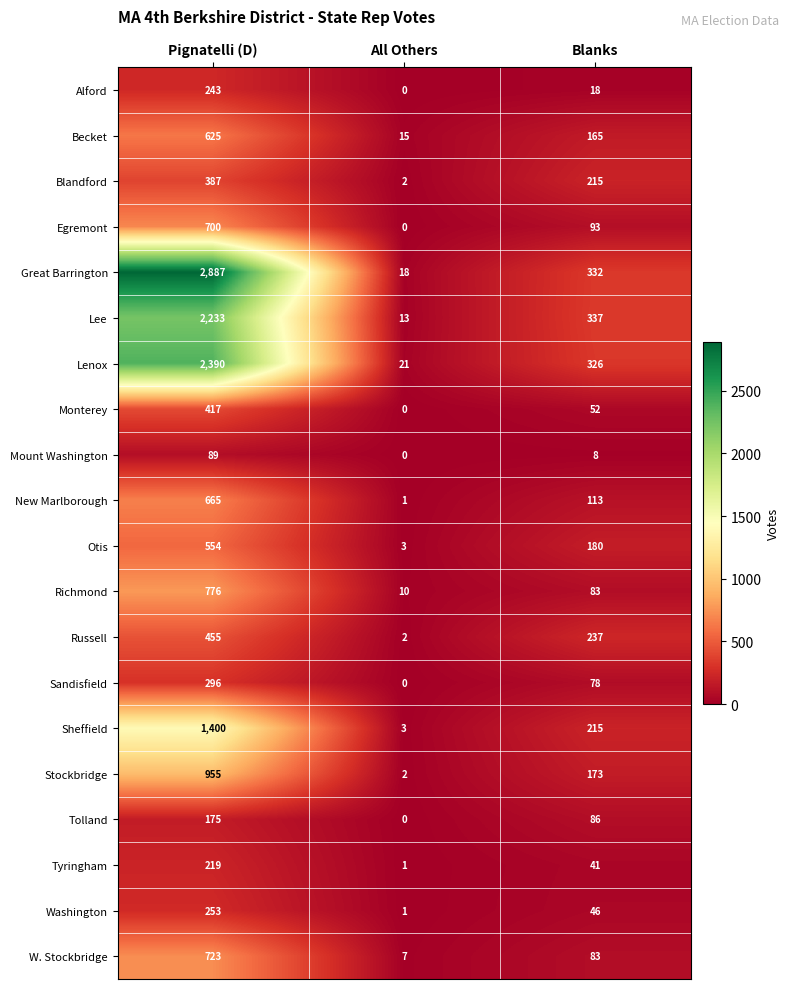

The value of Tolland at Blanks is 86. True or false?

True